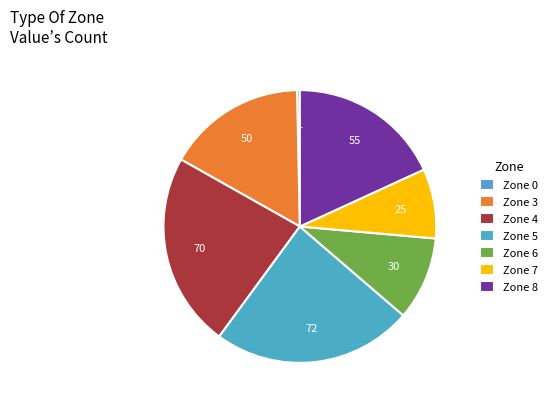

Which category has the biggest portion of the pie?

Zone 5